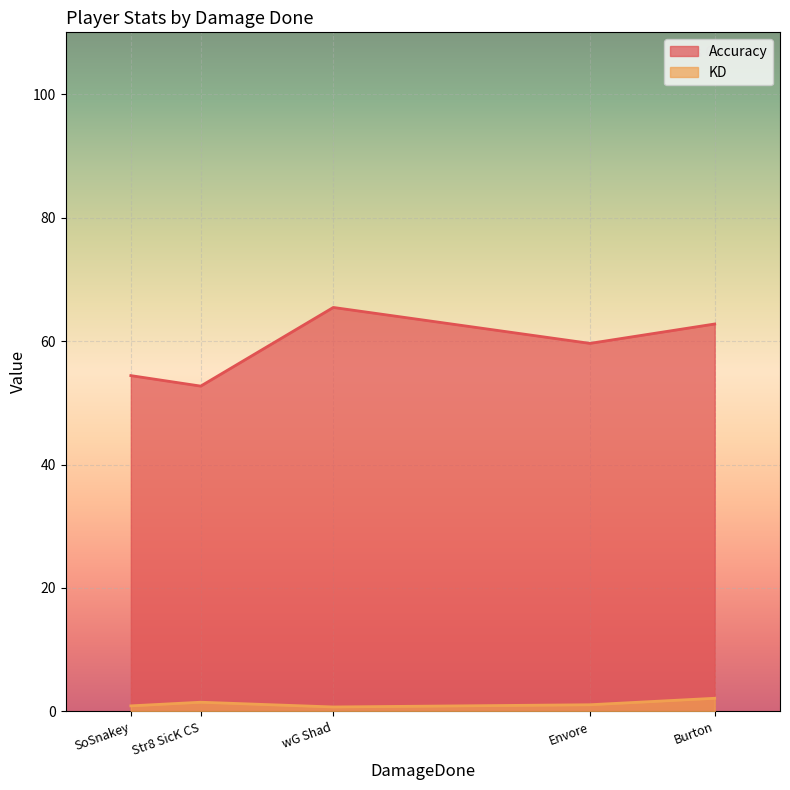

What is the total value across all series at Envore?

60.7